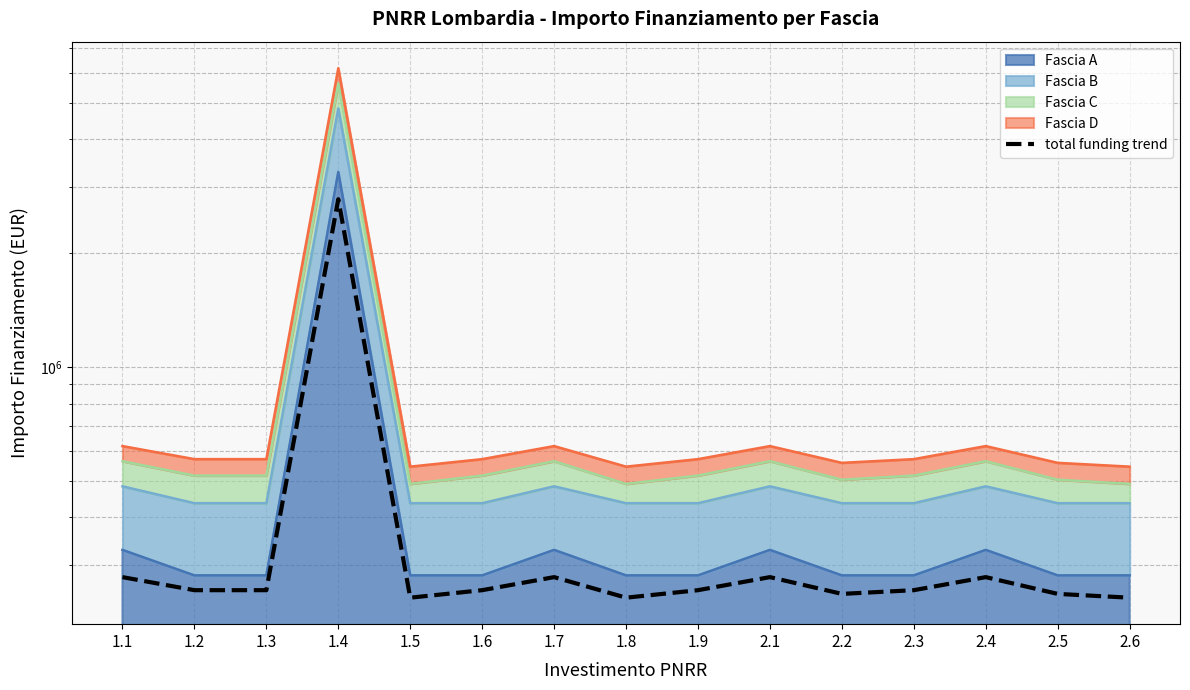

Is it true that the value at 2.4 is 66714.2?

False